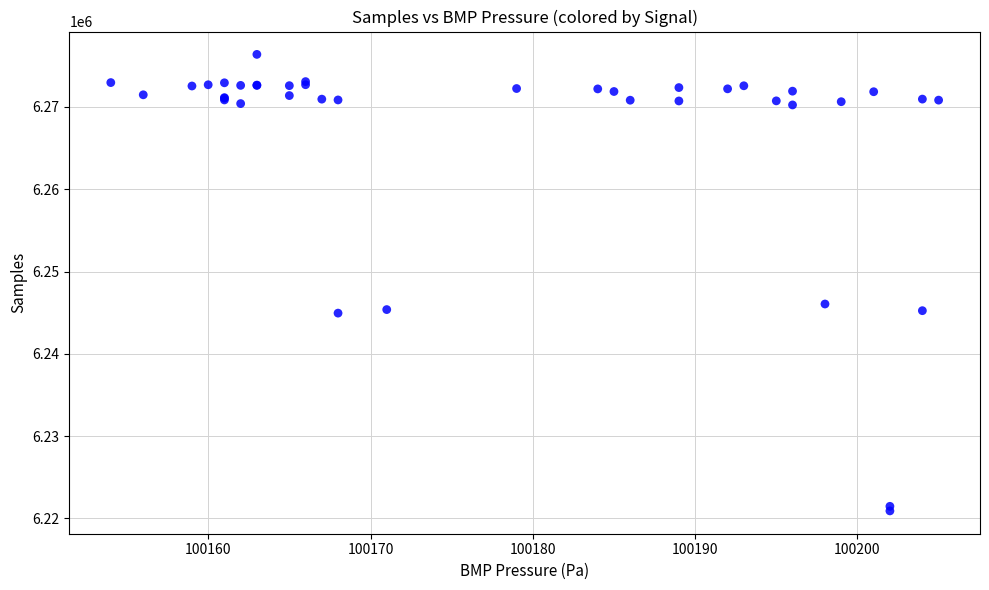

What Y value in the scatter plot is closest to 6248649?

6246053